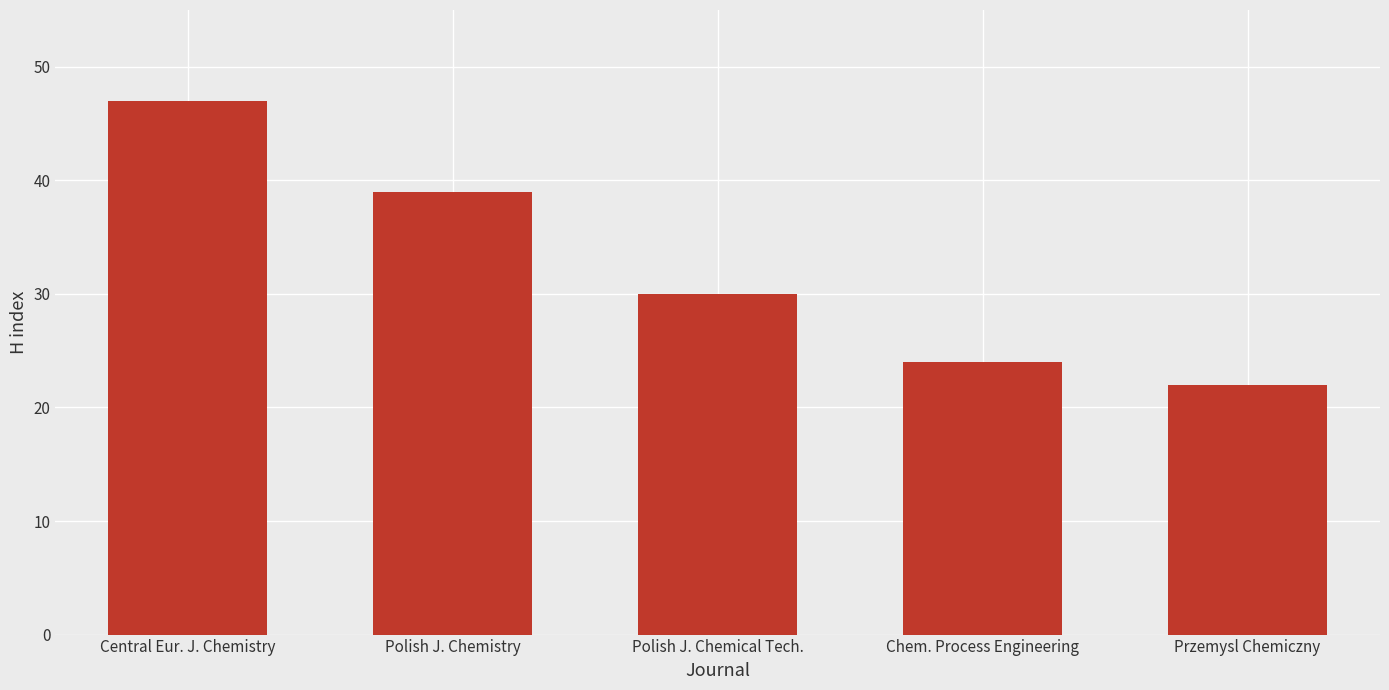

What is the maximum value shown in the chart?

47